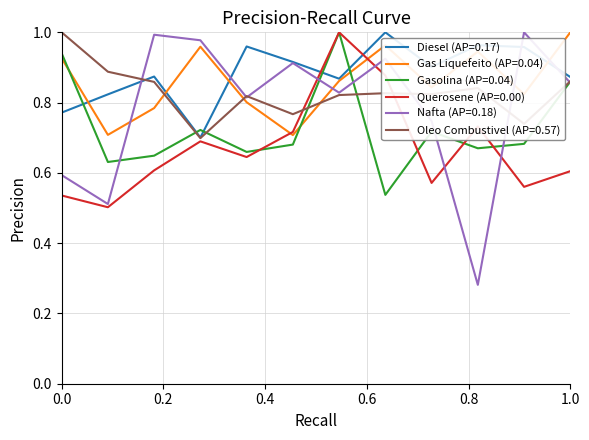

Which series has the largest range (max minus min)?

Nafta (AP=0.18)